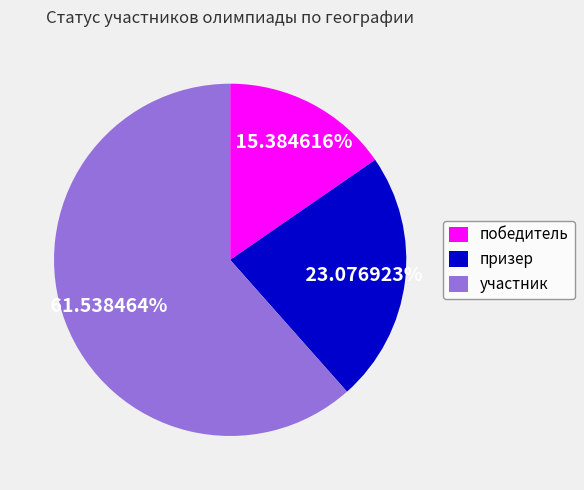

To the nearest percent, what is the difference between the largest and smallest slice percentages?

46%